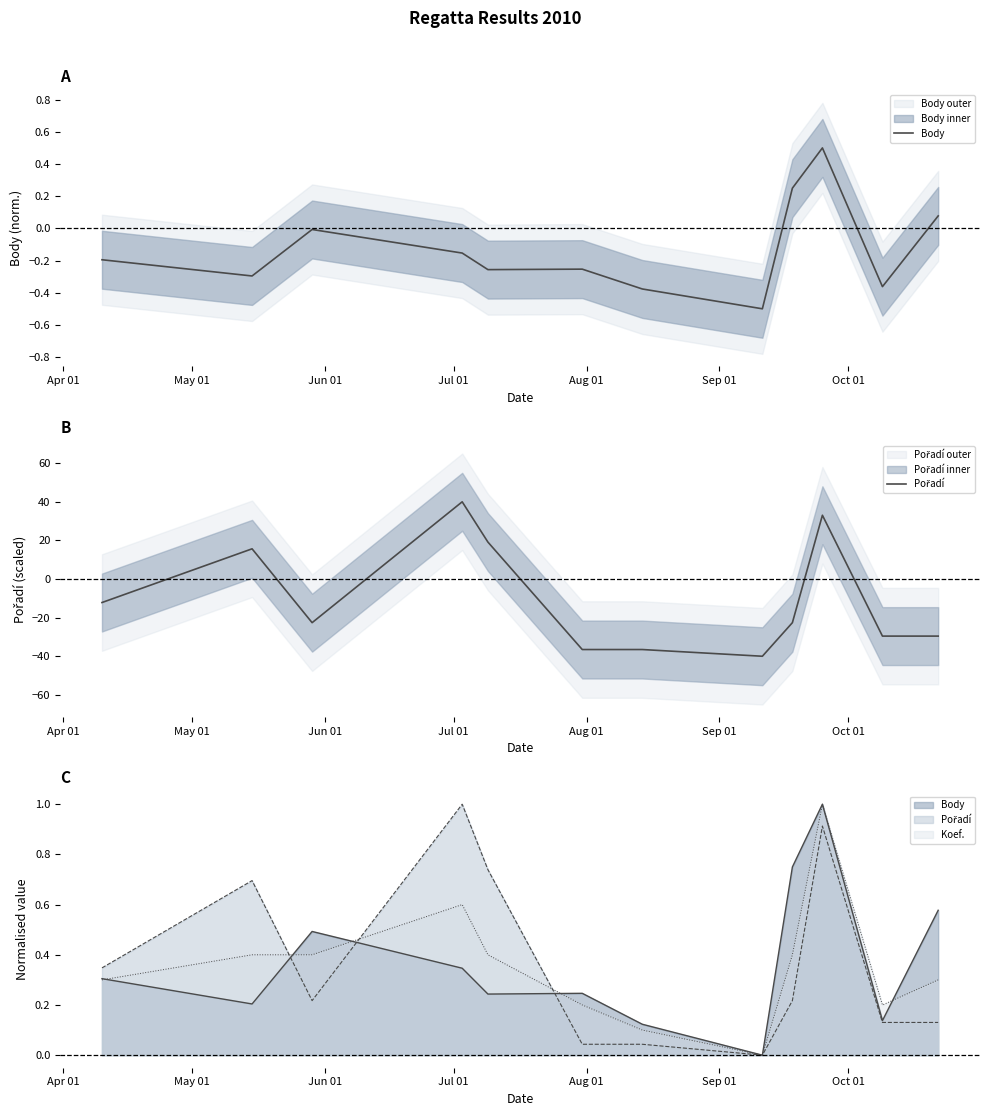

Reading left to right, what are all the values shown in this chart?

Body: -0.2	-0.3	-0.0	-0.2	-0.3	-0.3	-0.4	-0.5	0.2	0.5	-0.4	0.1
Pořadí: -12.2	15.7	-22.6	40.0	19.1	-36.5	-36.5	-40.0	-22.6	33.0	-29.6	-29.6